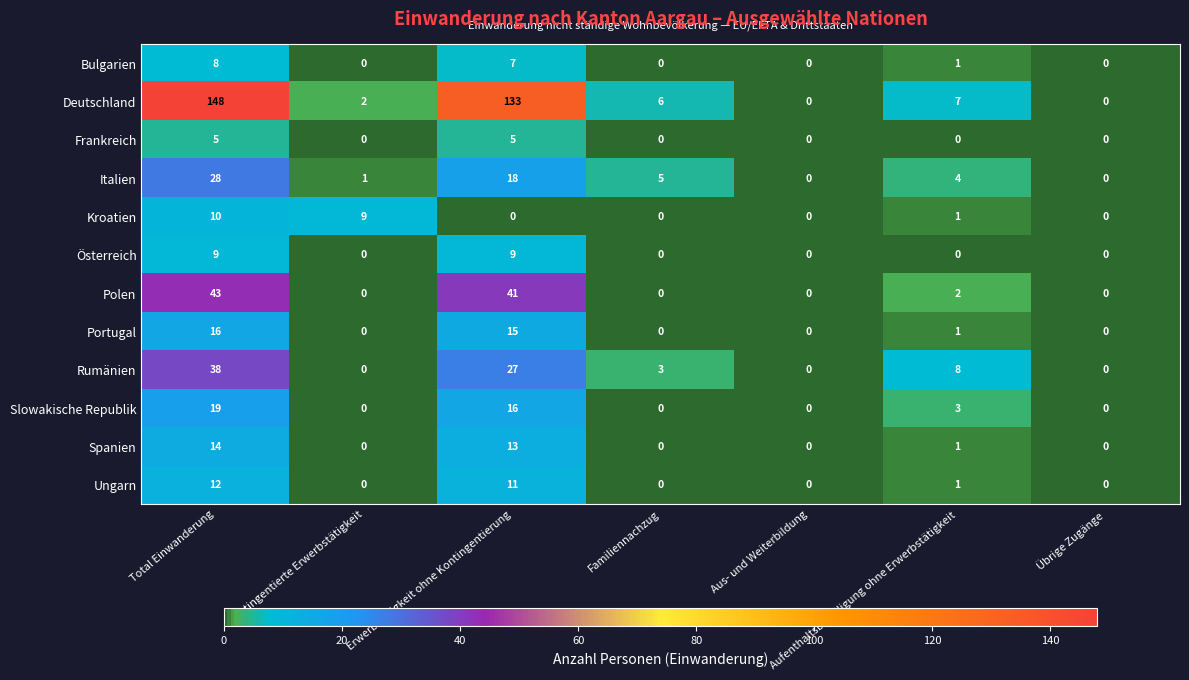

What is the average value of the Deutschland series?

42